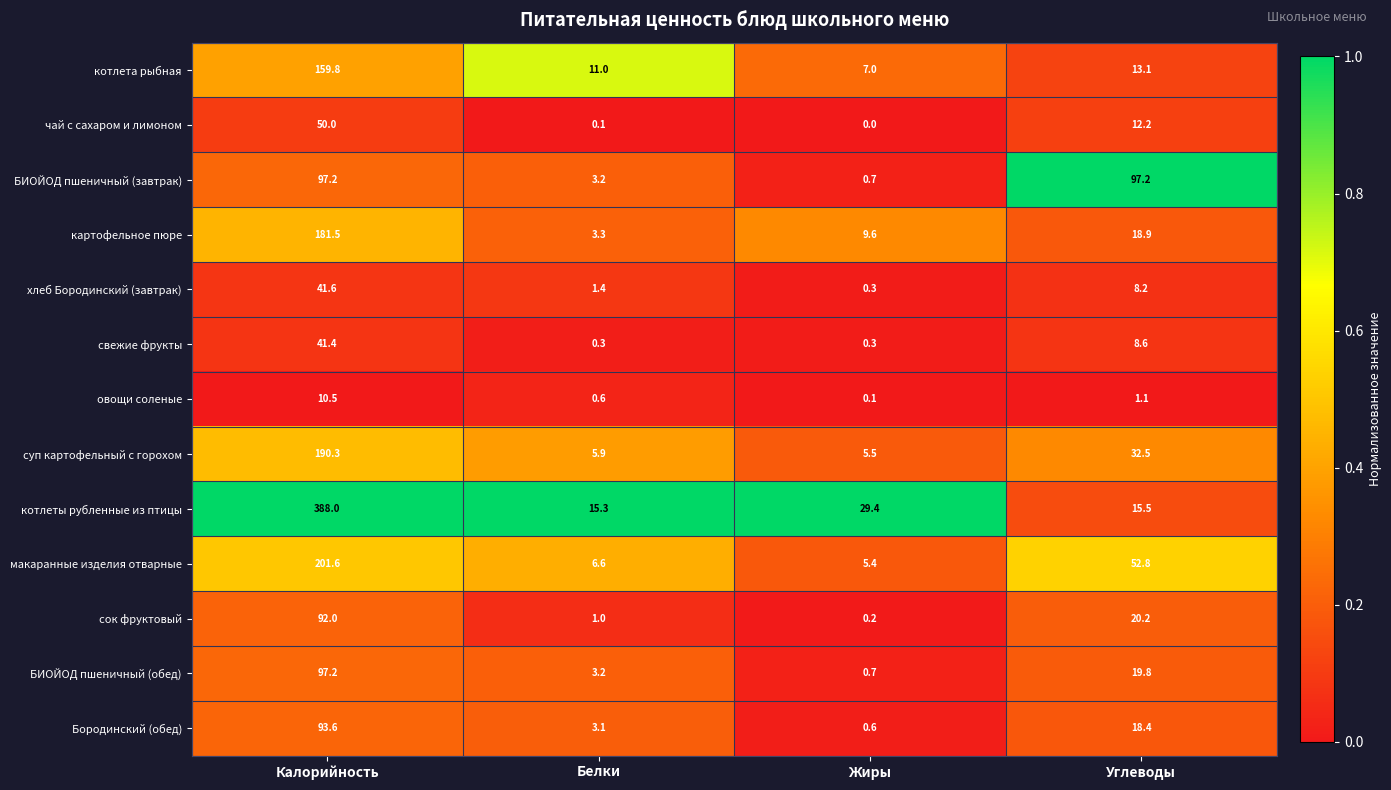

What is the greatest value displayed?

388.0